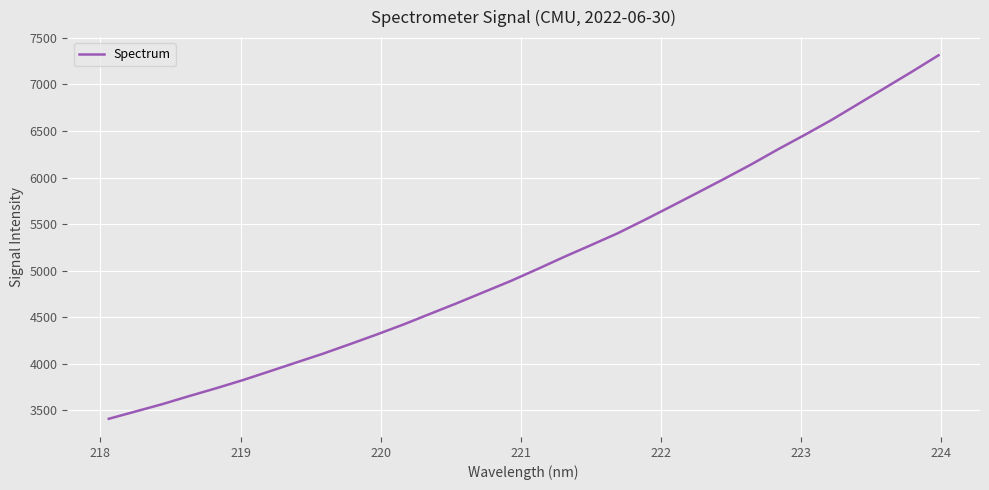

What is the difference between the maximum and minimum values?

3904.9